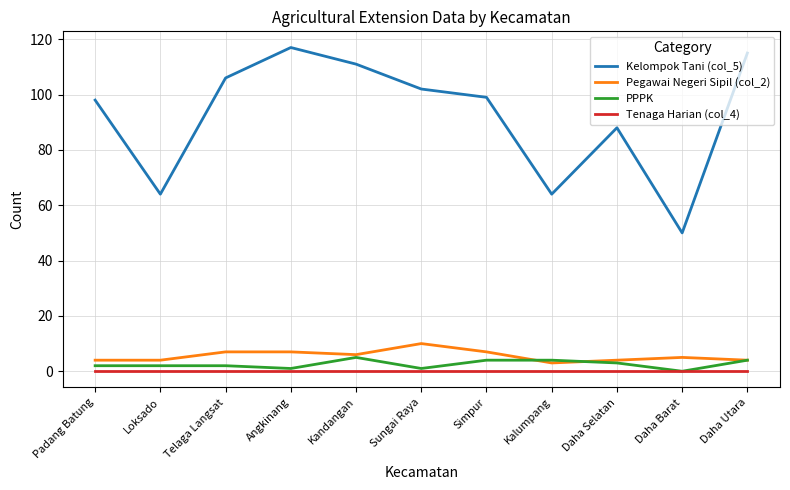

Reading right to left, transcribe all the data shown in this chart.

Kelompok Tani (col_5): 115	50	88	64	99	102	111	117	106	64	98
Pegawai Negeri Sipil (col_2): 4	5	4	3	7	10	6	7	7	4	4
PPPK: 4	0	3	4	4	1	5	1	2	2	2
Tenaga Harian (col_4): 0	0	0	0	0	0	0	0	0	0	0